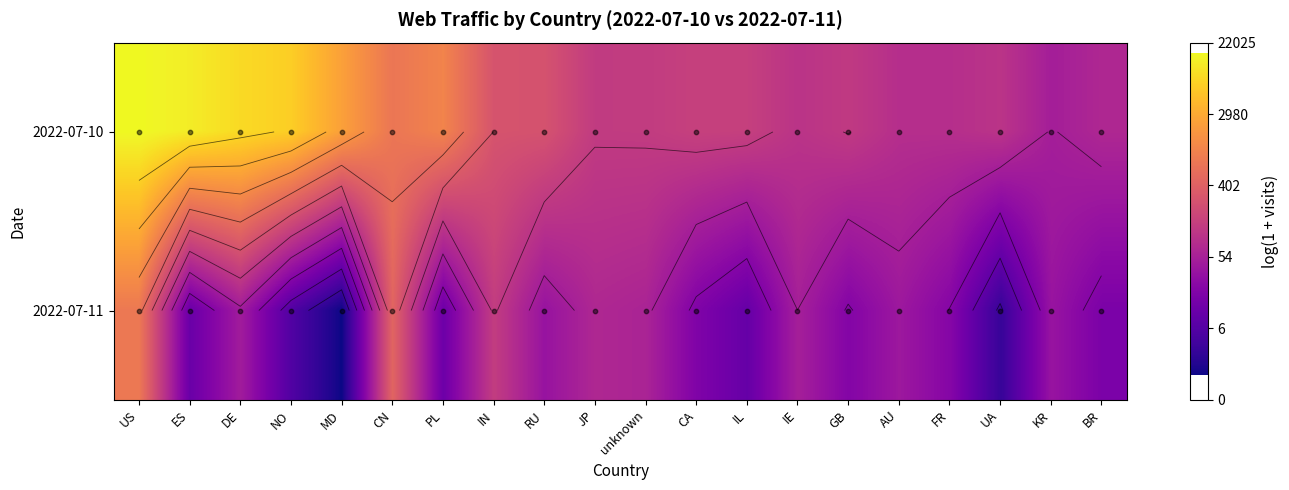

Which category has the lowest value in the 2022-07-11 series?

MD